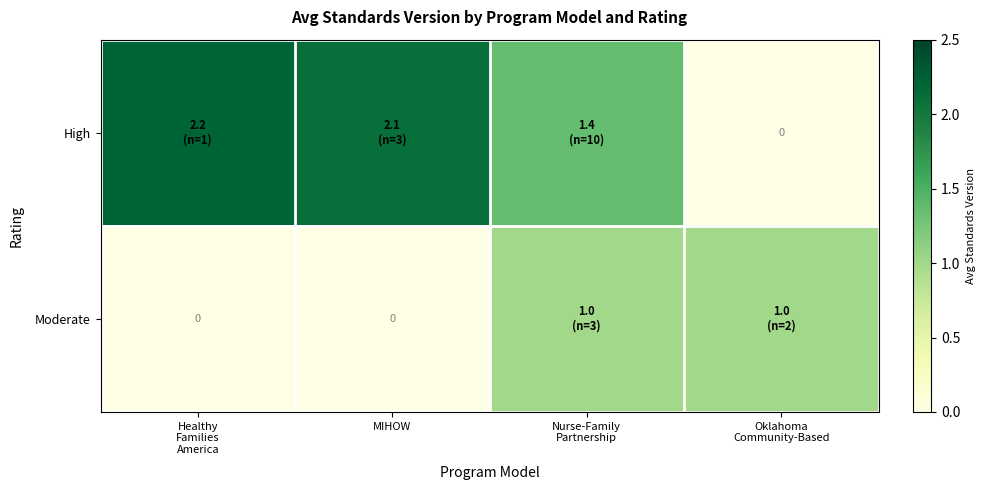

True or false: row_0 has a value of 2.1 at MIHOW.

True